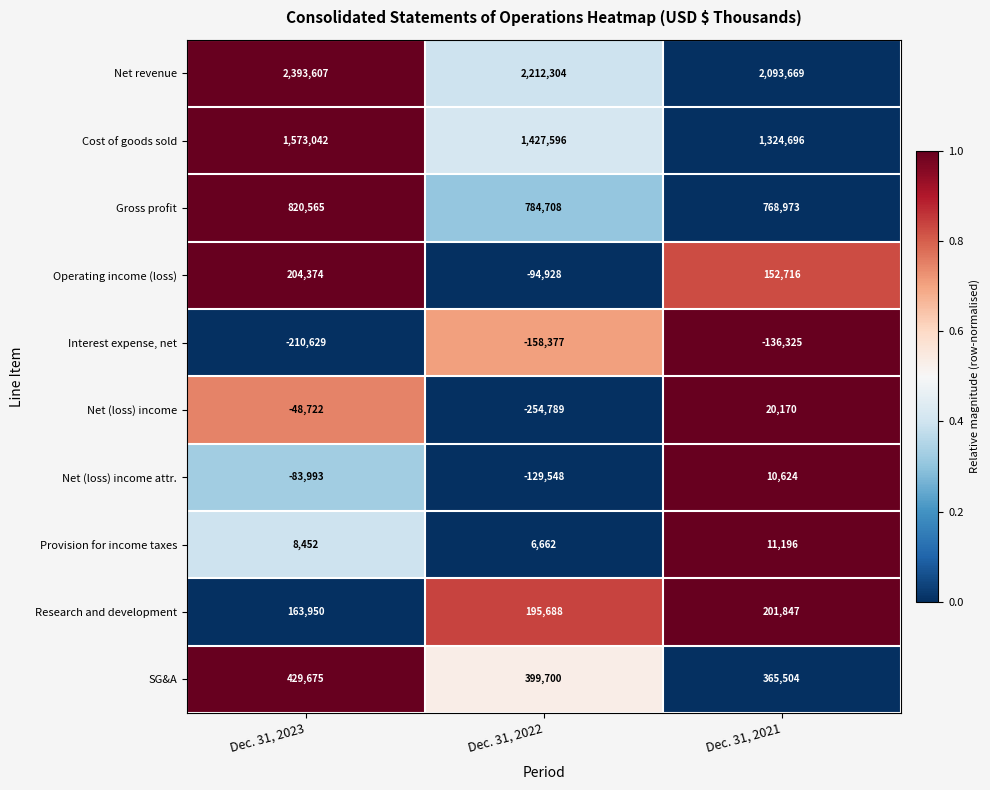

The Interest expense, net series shows -77425 at Dec. 31, 2023. True or false?

False